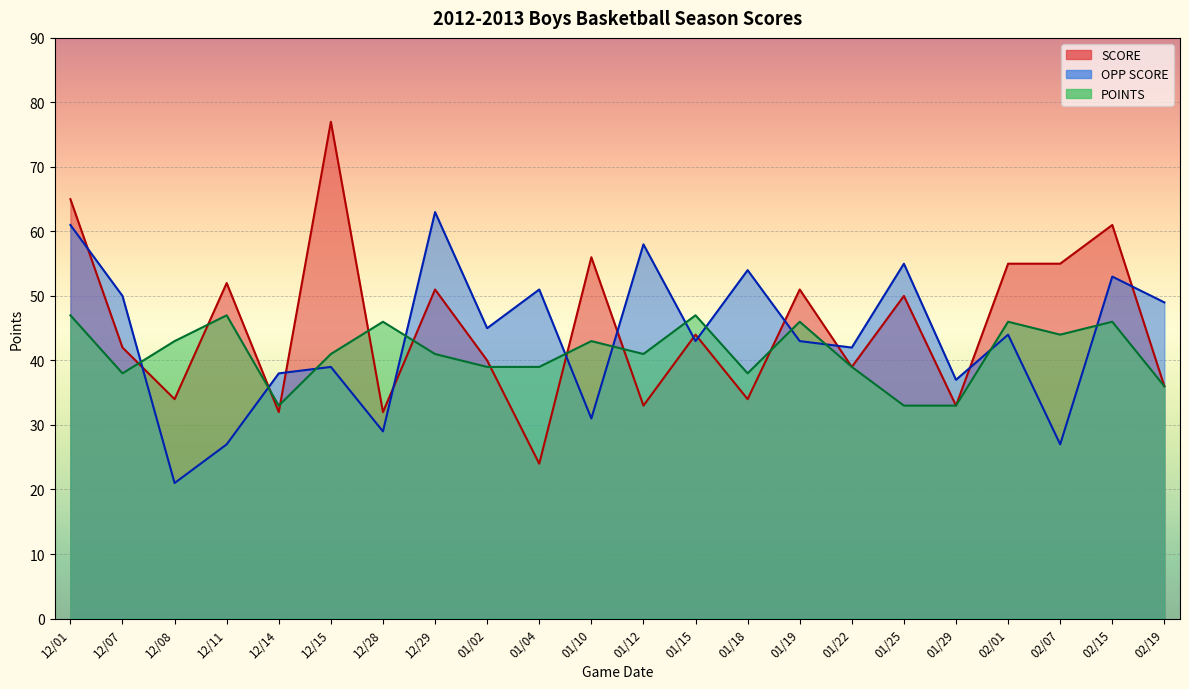

The value of SCORE at 01/15 is 27. True or false?

False